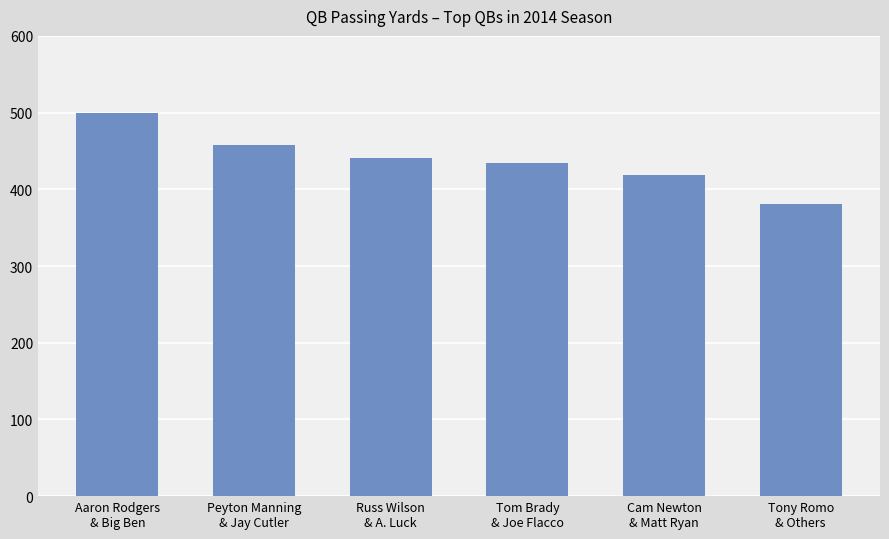

The chart shows a value of 559.5 at Cam Newton
& Matt Ryan. True or false?

False